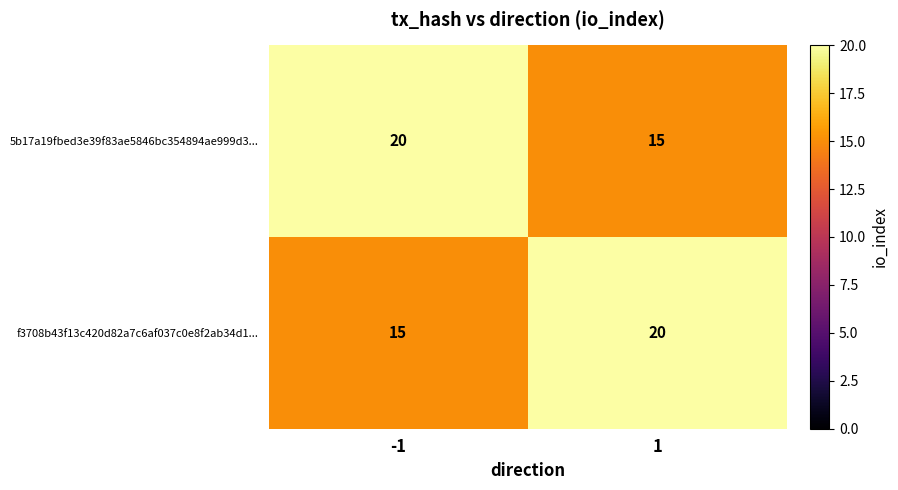

At -1, list the series in order from largest to smallest.

5b17a19fbed3e39f83ae5846bc354894ae999d3..., f3708b43f13c420d82a7c6af037c0e8f2ab34d1...